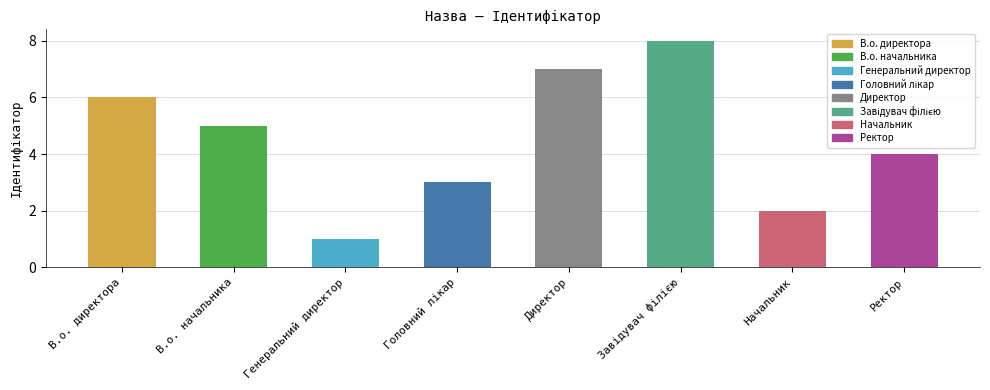

The value at Начальник is 1. True or false?

False